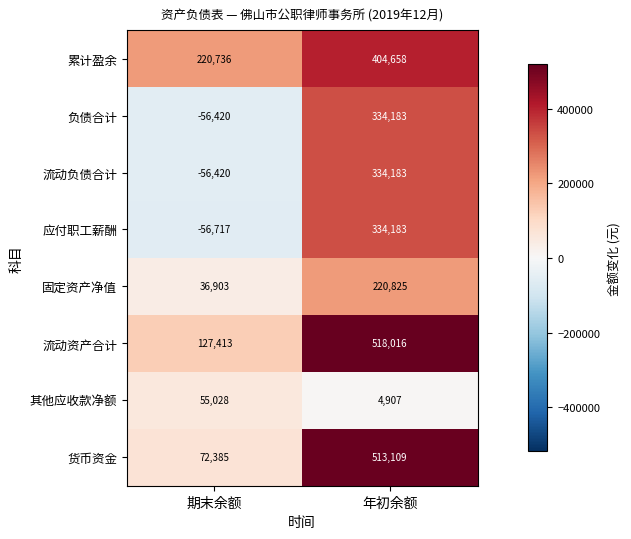

At how many categories does at least one series exceed 367406?

1